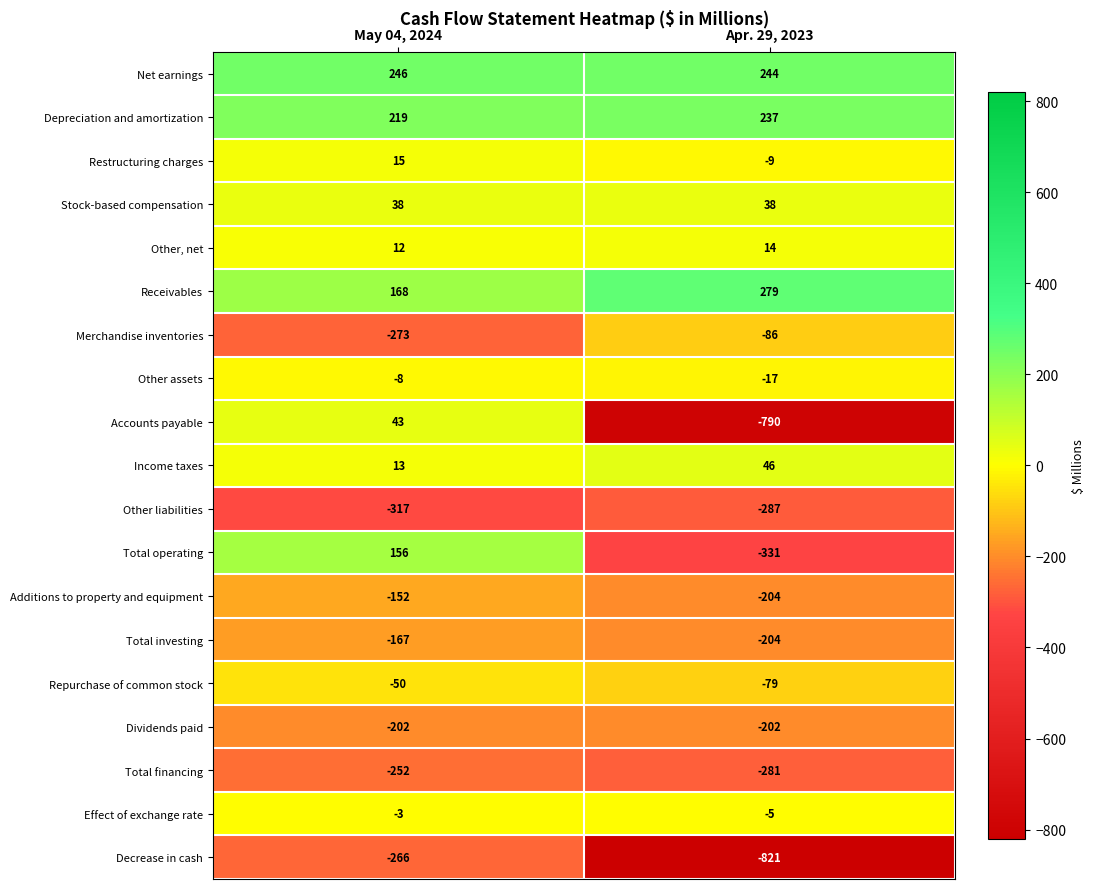

At May 04, 2024, list the series in order from largest to smallest.

Net earnings, Depreciation and amortization, Receivables, Total operating, Accounts payable, Stock-based compensation, Restructuring charges, Income taxes, Other, net, Effect of exchange rate, Other assets, Repurchase of common stock, Additions to property and equipment, Total investing, Dividends paid, Total financing, Decrease in cash, Merchandise inventories, Other liabilities